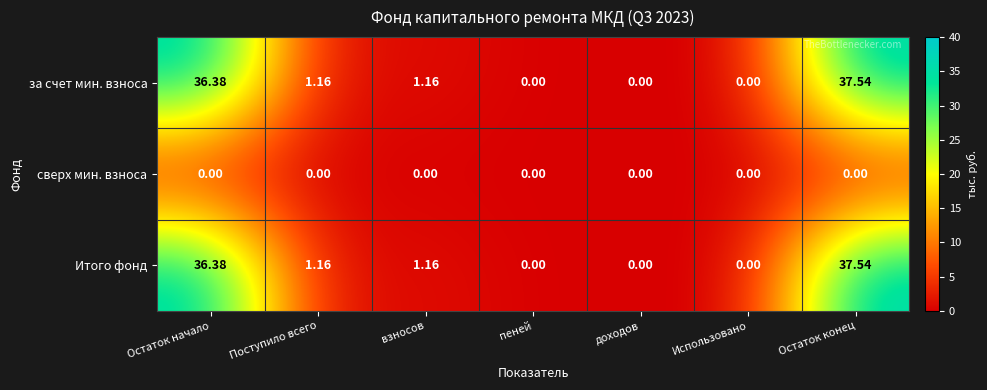

Count the number of data series in this chart.

3